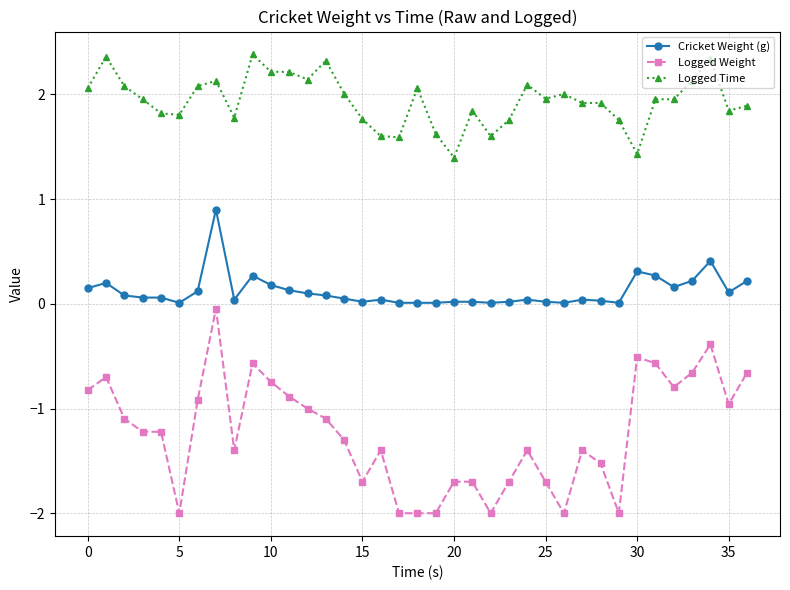

Which series has the widest spread of values?

Logged Weight